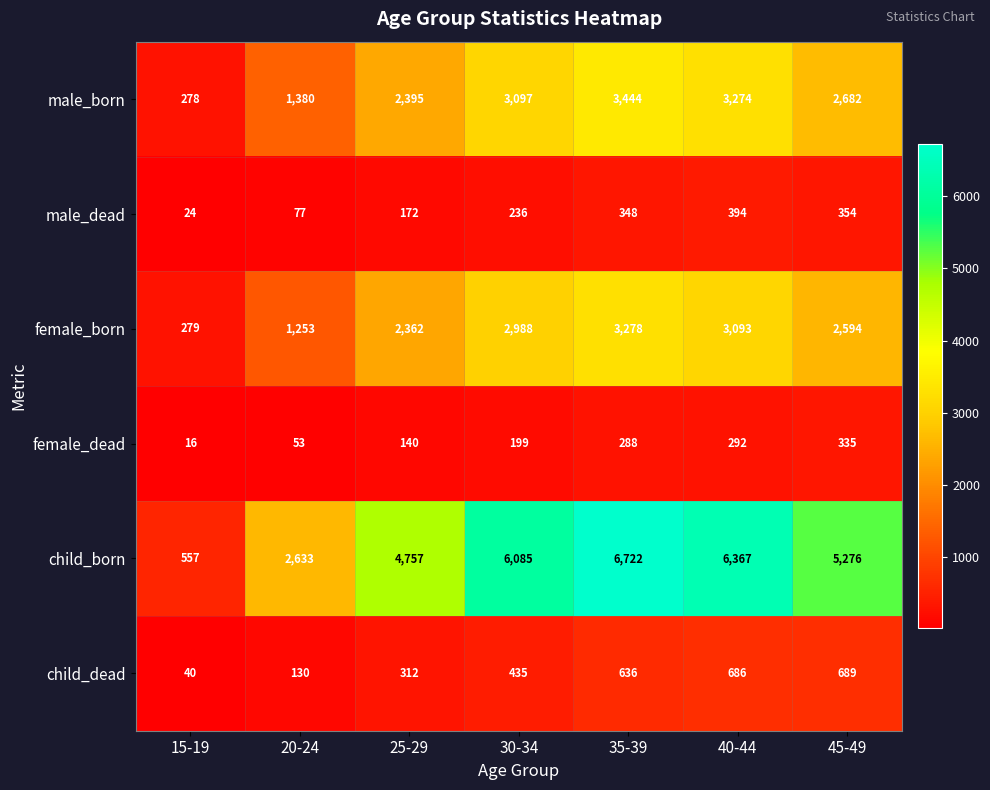

What is the spread (max minus min) of values at 25-29?

4617